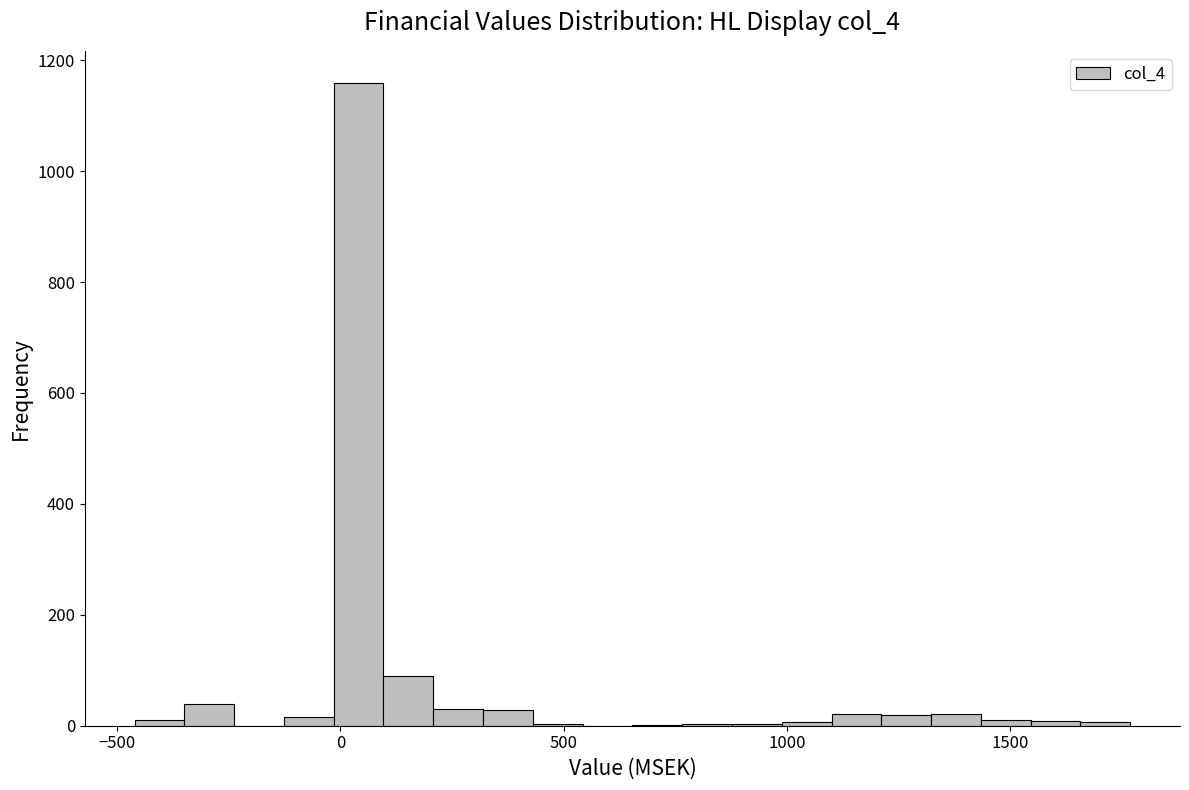

Around what value on the x-axis is the tallest bar? Give the approximate position of its centre, as read against the axis.

50